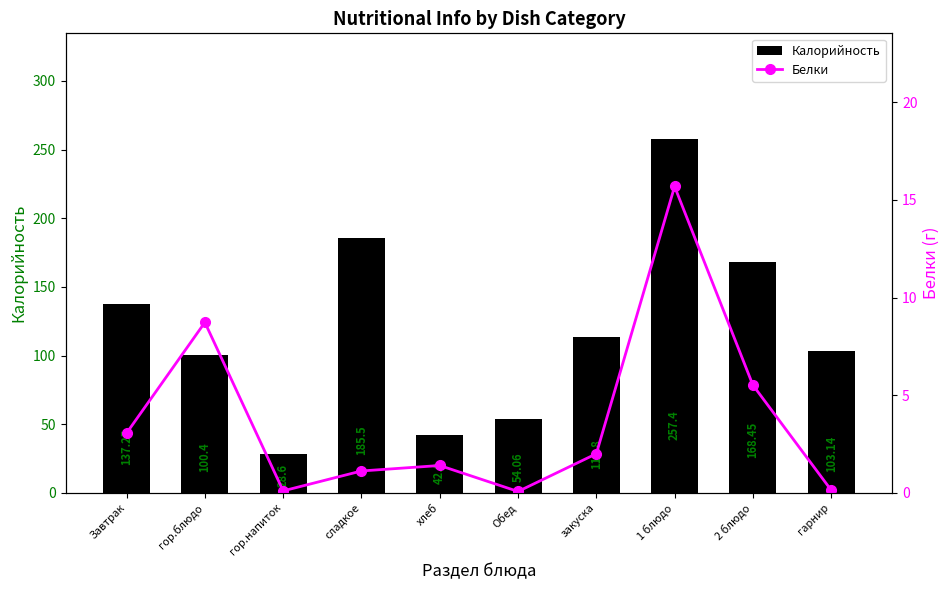

What is the total value across all series at Завтрак?

140.3